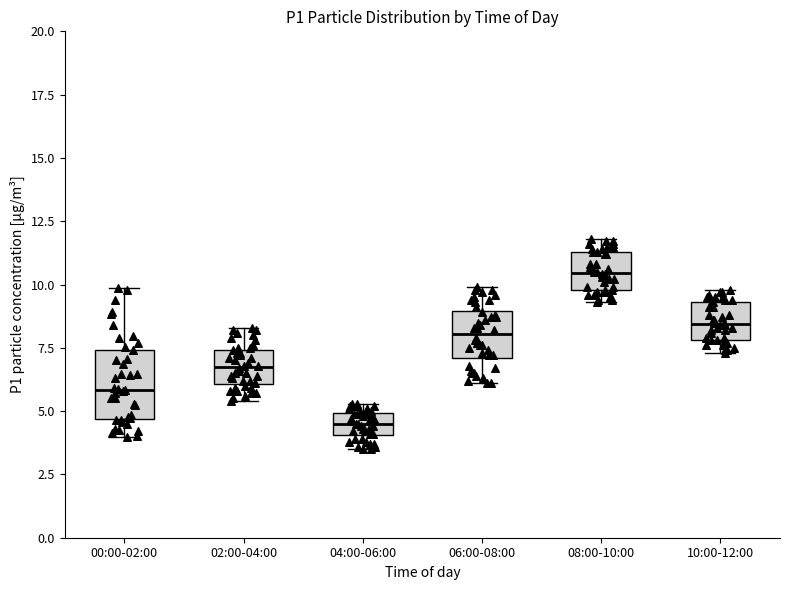

Where is the upper edge of the box for 08:00-10:00 on the y-axis? The values are not printed on the chart, so give them approximately, as read against the axis.

11.5